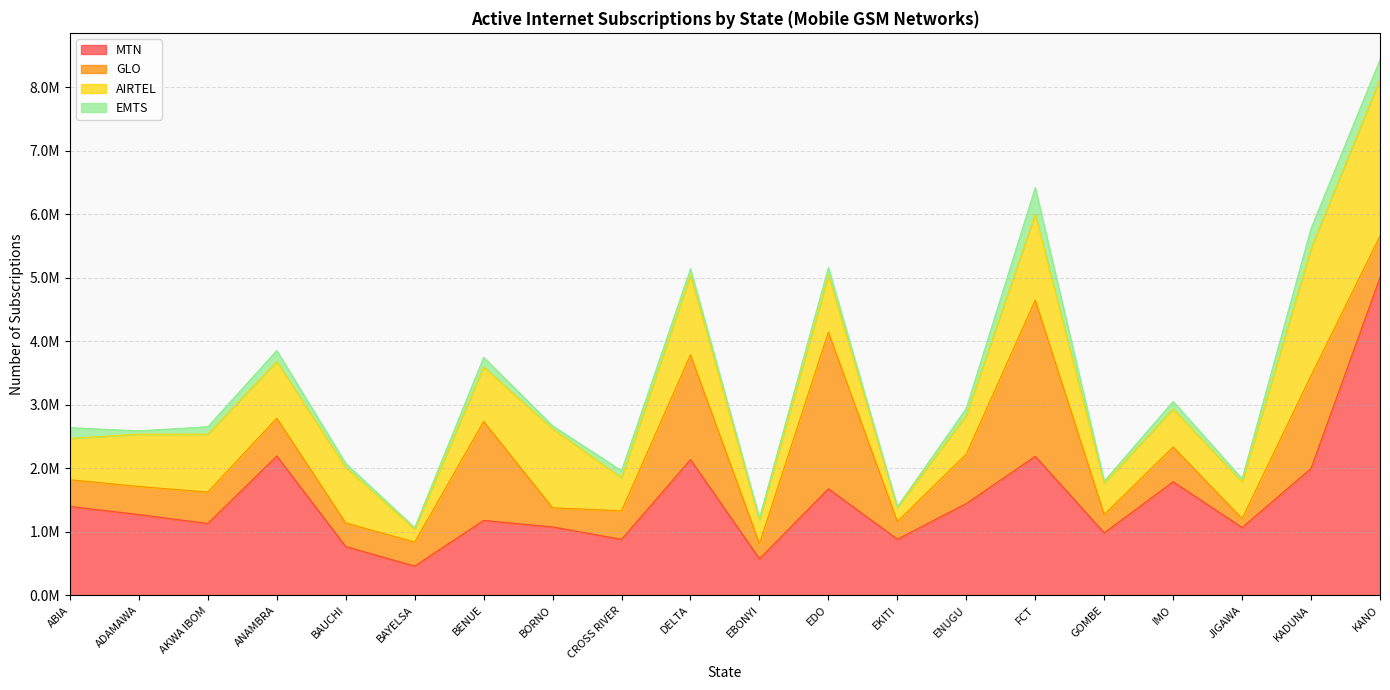

How many data points in AIRTEL are less than 858753?

10